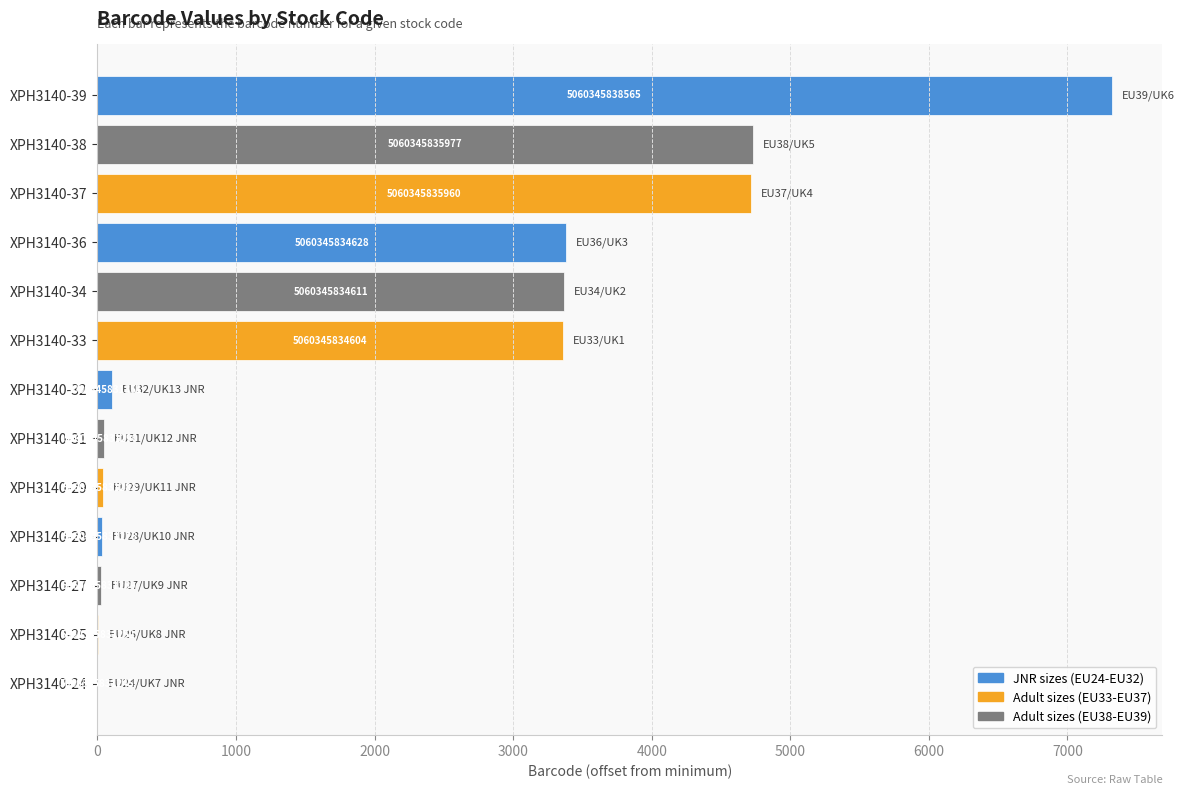

Are the bars horizontal?

Yes